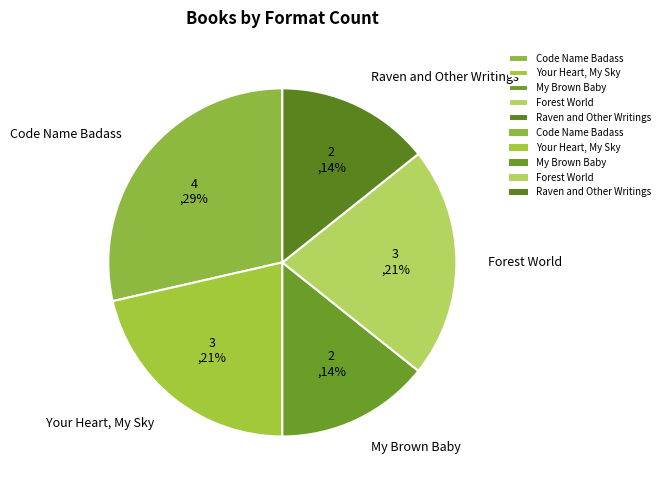

True or false: Raven and Other Writings accounts for 3% of the total.

False